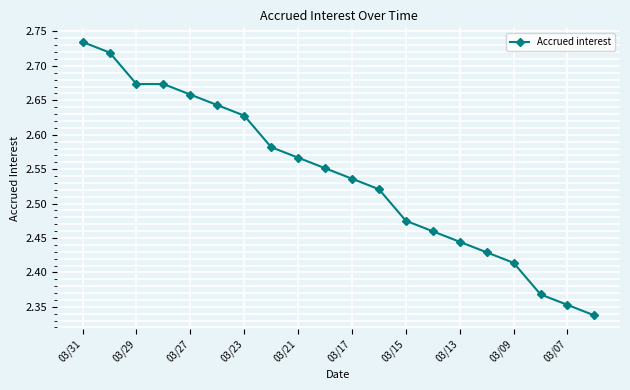

What is the difference between the maximum and minimum values?

0.4